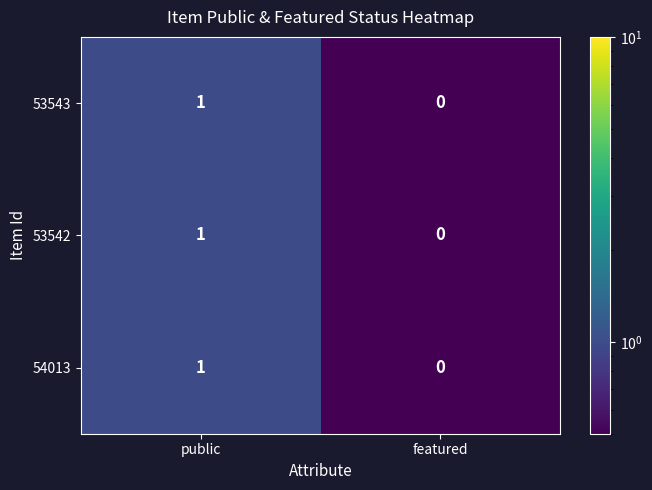

At which label is 53542 closest to 0?

featured